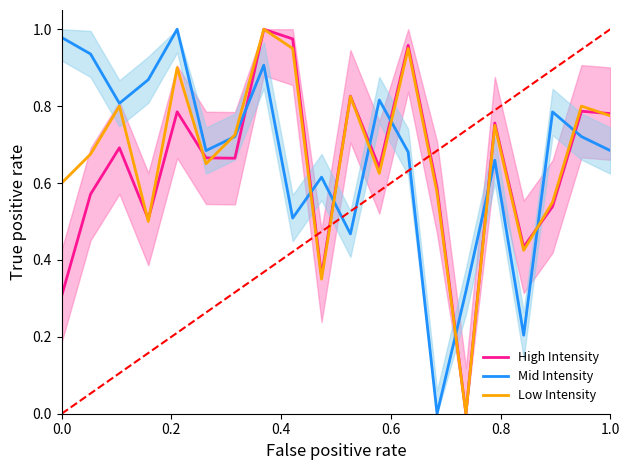

How many data points in Mid Intensity are above 0?

19